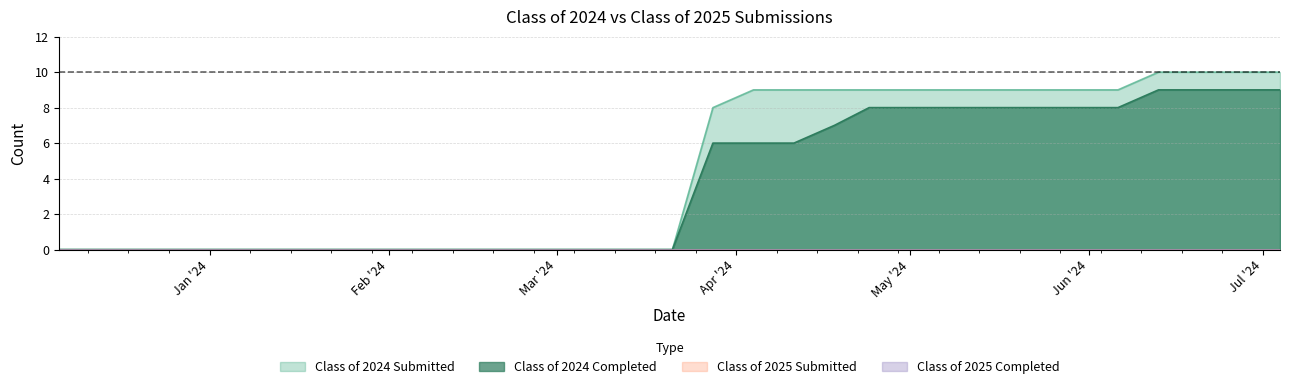

What position from the left is 06/06/2024?

27